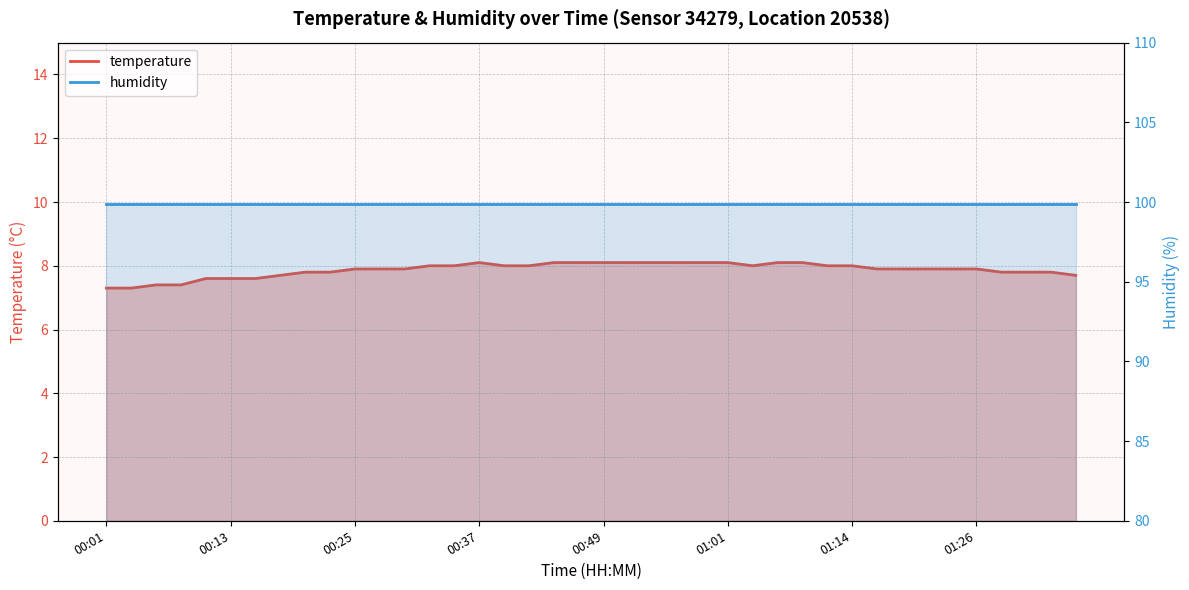

Reading right to left, extract all data points from this chart.

01:36=7.7	01:33=7.8	01:31=7.8	01:28=7.8	01:26=7.9	01:23=7.9	01:21=7.9	01:18=7.9	01:16=7.9	01:14=8.0	01:11=8.0	01:09=8.1	01:06=8.1	01:04=8.0	01:01=8.1	00:59=8.1	00:57=8.1	00:54=8.1	00:52=8.1	00:49=8.1	00:47=8.1	00:44=8.1	00:42=8.0	00:40=8.0	00:37=8.1	00:35=8.0	00:32=8.0	00:30=7.9	00:27=7.9	00:25=7.9	00:23=7.8	00:20=7.8	00:18=7.7	00:15=7.6	00:13=7.6	00:10=7.6	00:08=7.4	00:05=7.4	00:03=7.3	00:01=7.3